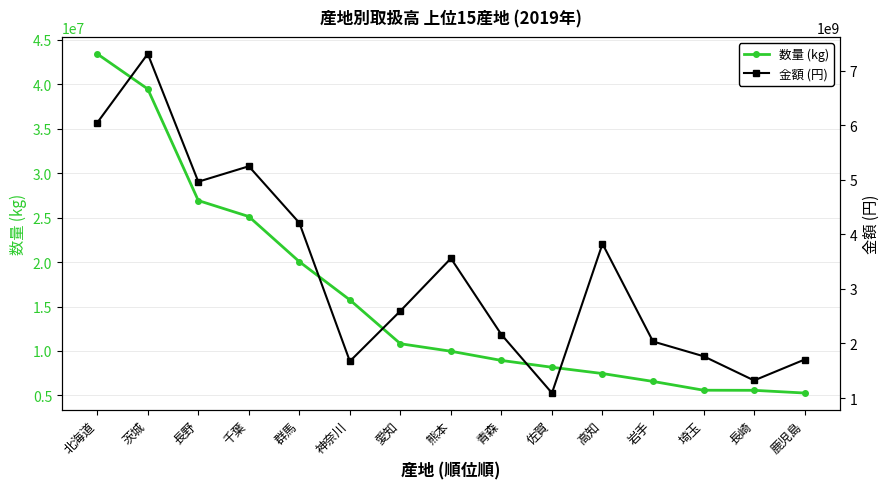

Which category has the lowest value in the 金額 (円) series?

佐賀